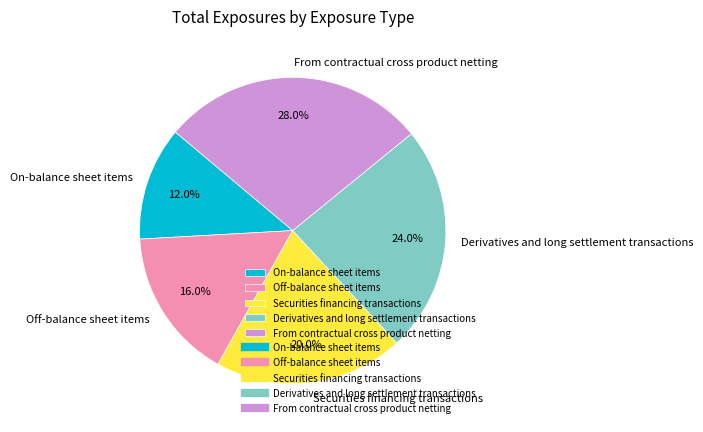

How many slices are in this pie chart?

5